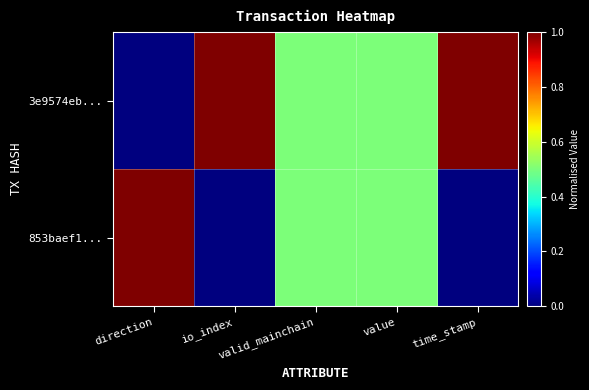

What is the maximum value shown in the chart?

1.0